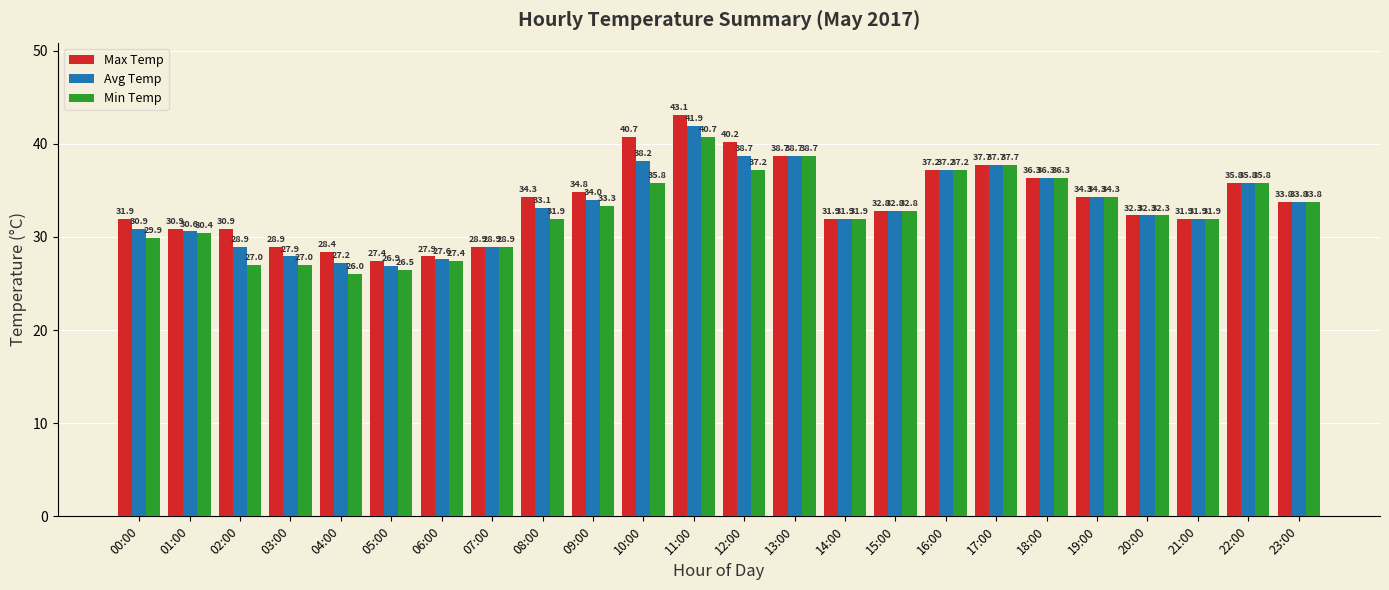

Reading left to right, list all the values displayed in this chart.

Max Temp: 00:00=31.9	01:00=30.9	02:00=30.9	03:00=28.9	04:00=28.4	05:00=27.4	06:00=27.9	07:00=28.9	08:00=34.3	09:00=34.8	10:00=40.7	11:00=43.1	12:00=40.2	13:00=38.7	14:00=31.9	15:00=32.8	16:00=37.2	17:00=37.7	18:00=36.3	19:00=34.3	20:00=32.3	21:00=31.9	22:00=35.8	23:00=33.8
Avg Temp: 00:00=30.9	01:00=30.6	02:00=28.9	03:00=27.9	04:00=27.2	05:00=26.9	06:00=27.6	07:00=28.9	08:00=33.1	09:00=34.0	10:00=38.2	11:00=41.9	12:00=38.7	13:00=38.7	14:00=31.9	15:00=32.8	16:00=37.2	17:00=37.7	18:00=36.3	19:00=34.3	20:00=32.3	21:00=31.9	22:00=35.8	23:00=33.8
Min Temp: 00:00=29.9	01:00=30.4	02:00=27.0	03:00=27.0	04:00=26.0	05:00=26.5	06:00=27.4	07:00=28.9	08:00=31.9	09:00=33.3	10:00=35.8	11:00=40.7	12:00=37.2	13:00=38.7	14:00=31.9	15:00=32.8	16:00=37.2	17:00=37.7	18:00=36.3	19:00=34.3	20:00=32.3	21:00=31.9	22:00=35.8	23:00=33.8